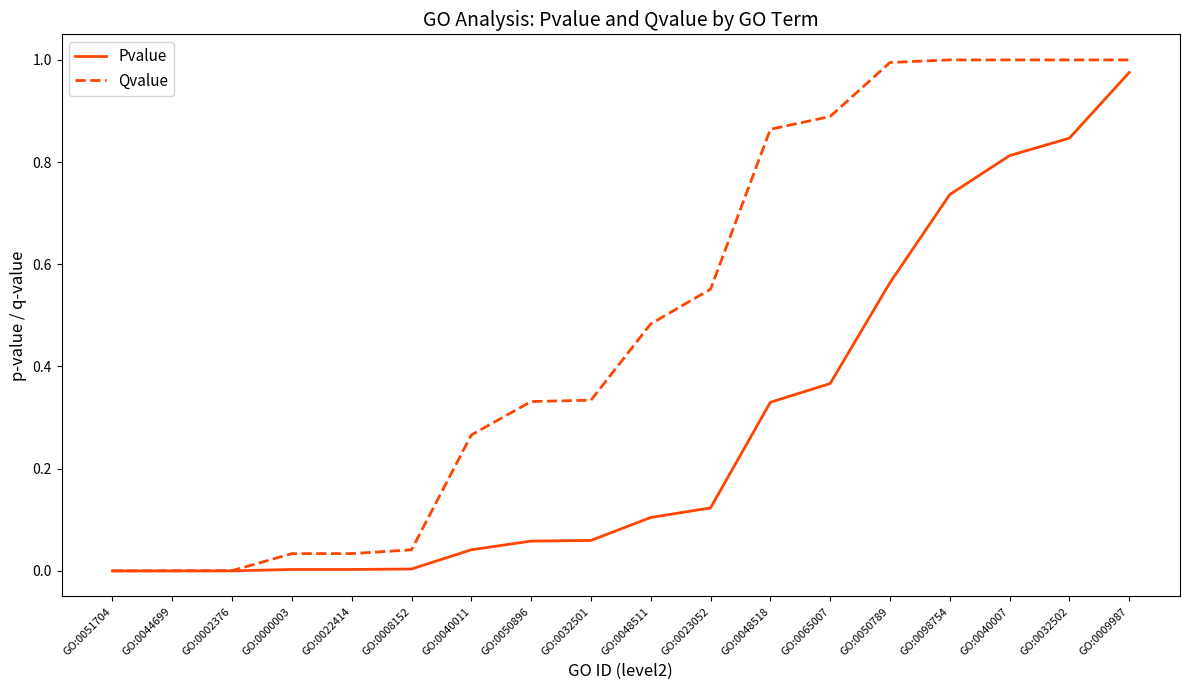

Rank the series by their maximum value, from lowest to highest.

Pvalue, Qvalue